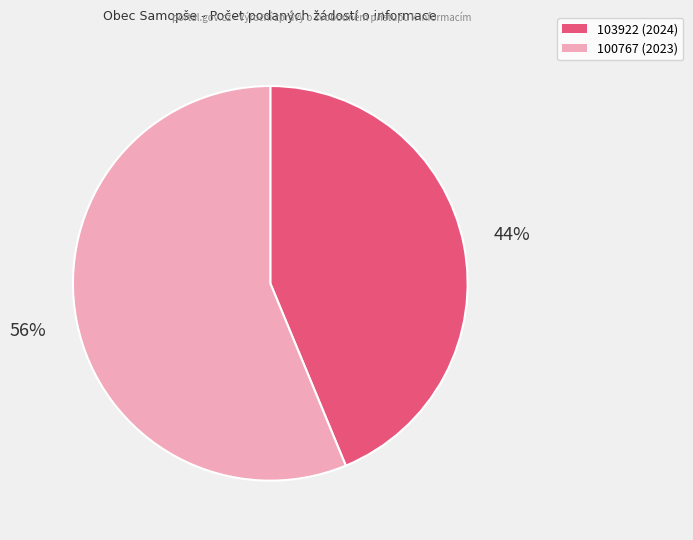

Is the sum of 103922 (2024) and 100767 (2023) greater than half?

Yes